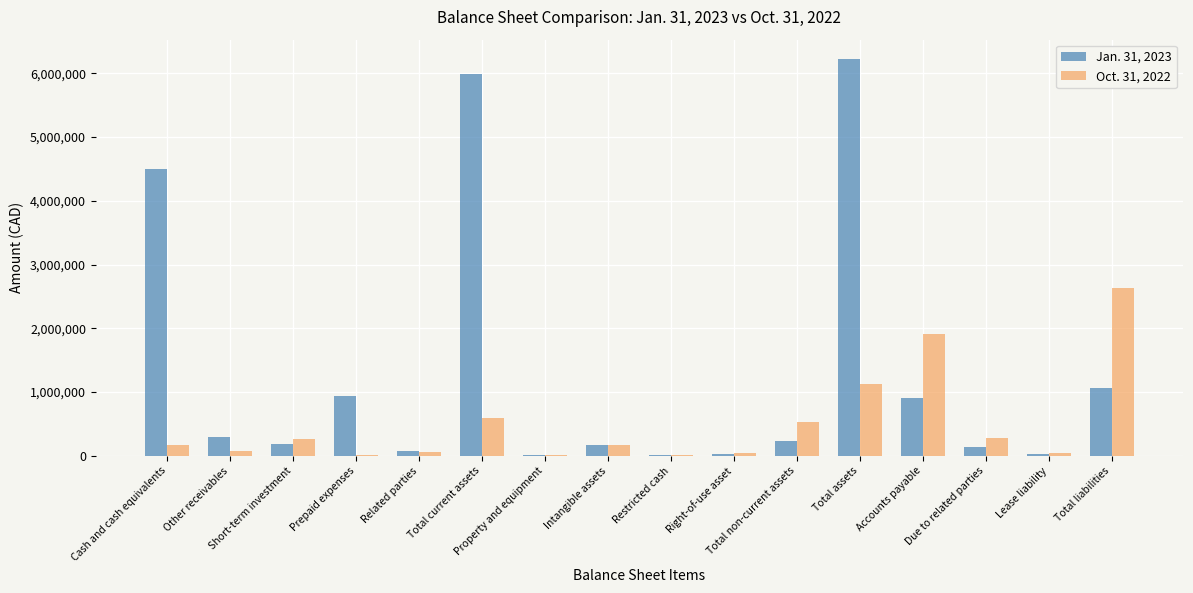

Which series has the largest total across all categories?

Jan. 31, 2023